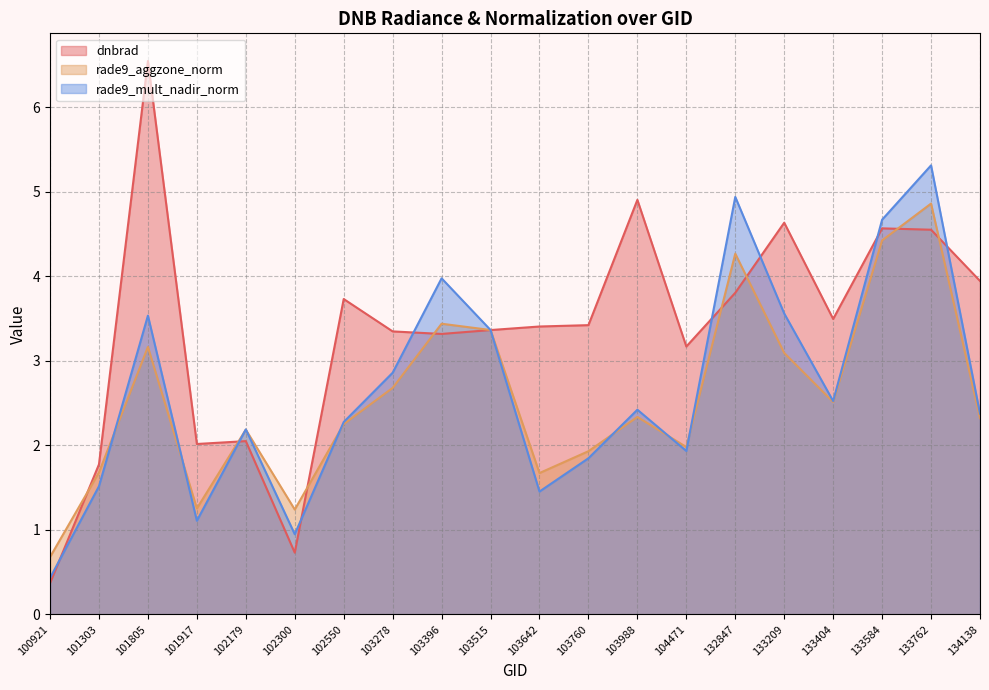

Count the number of categories in the chart.

20